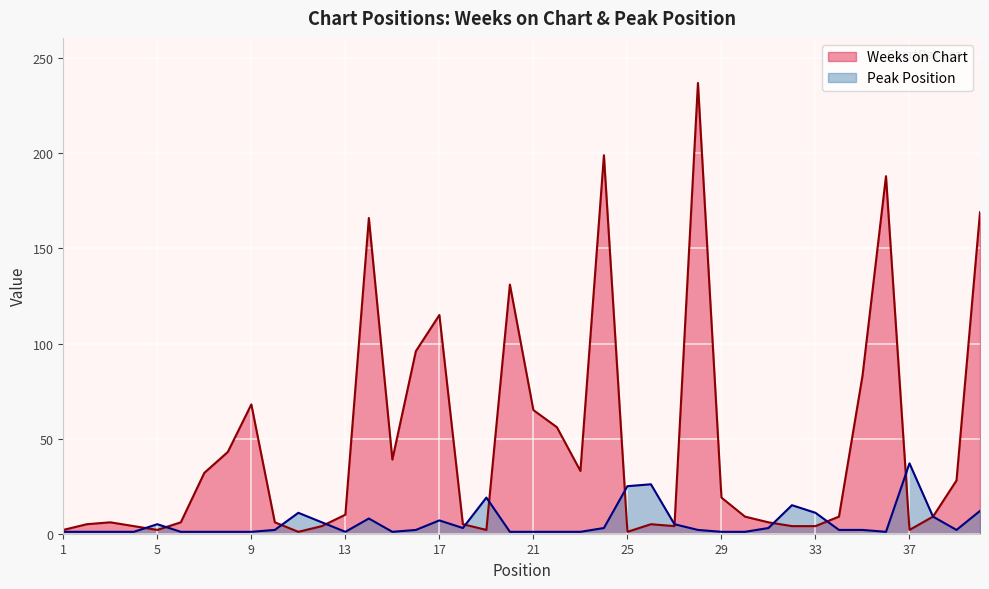

How many data points in Weeks on Chart are above 9?

19